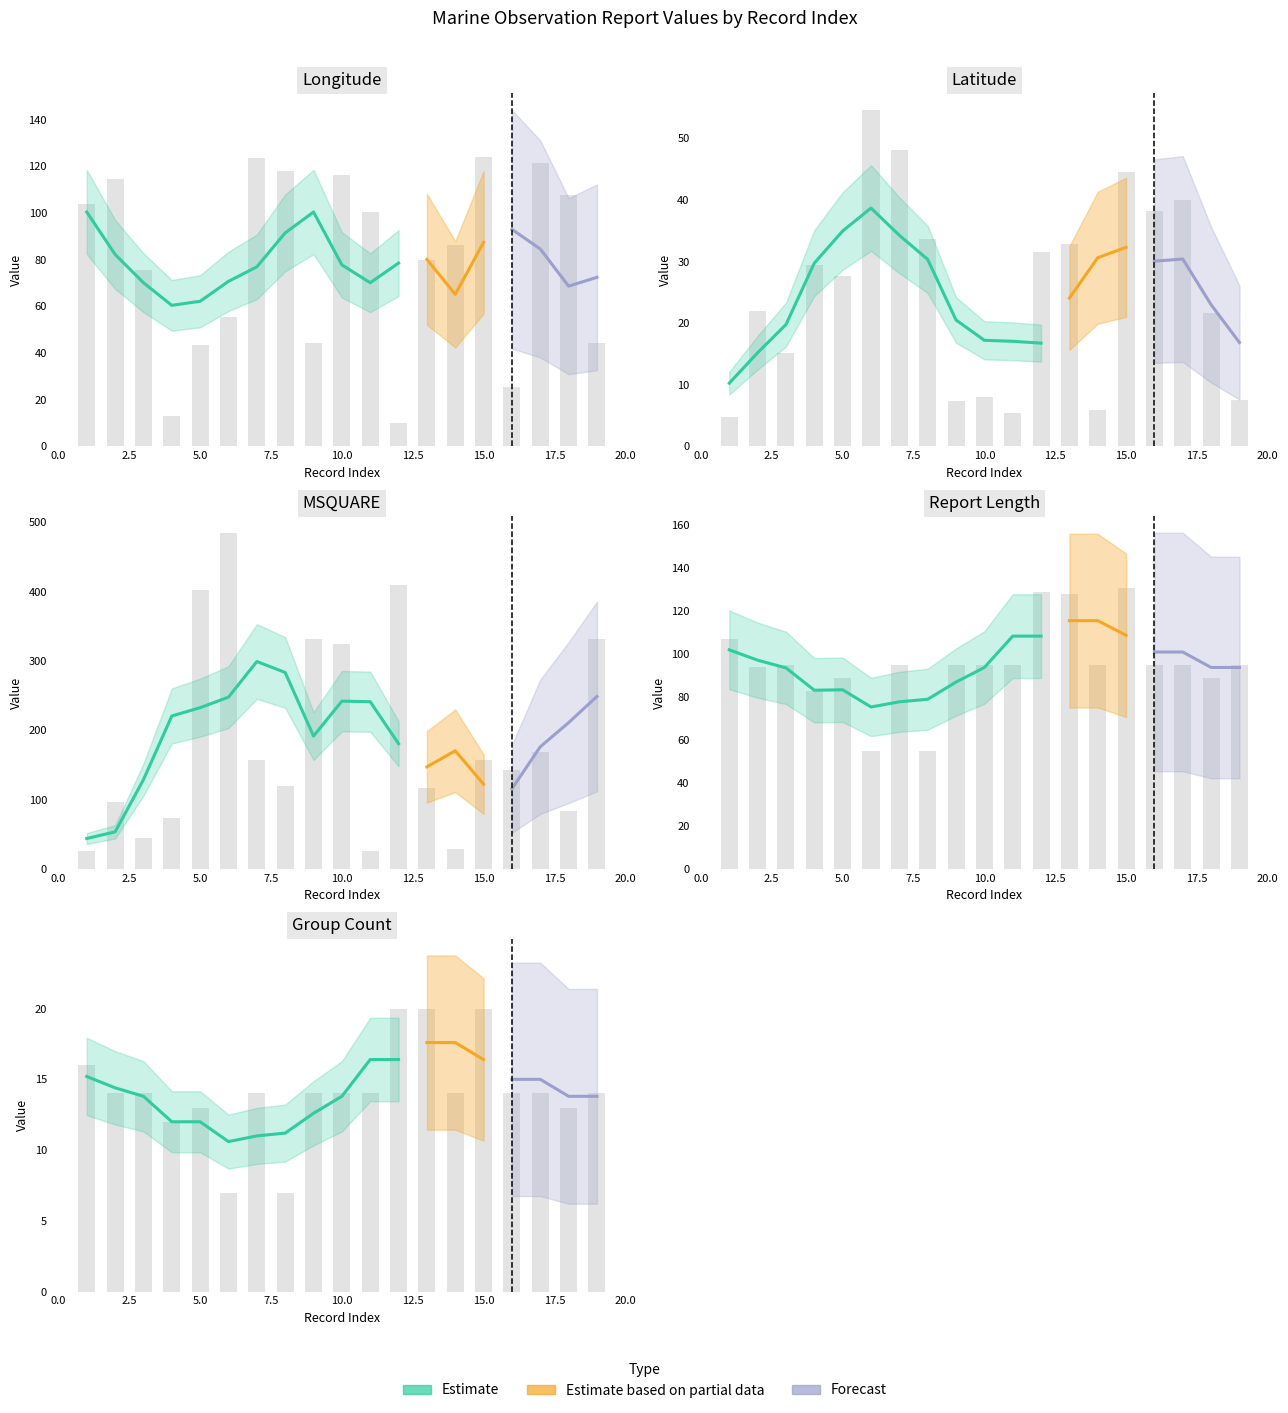

Which series has the largest total across all categories?

MSQUARE